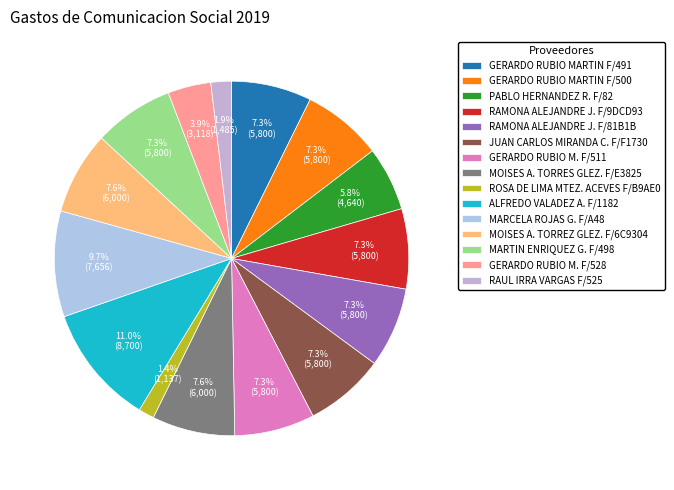

How many slices are in this pie chart?

15